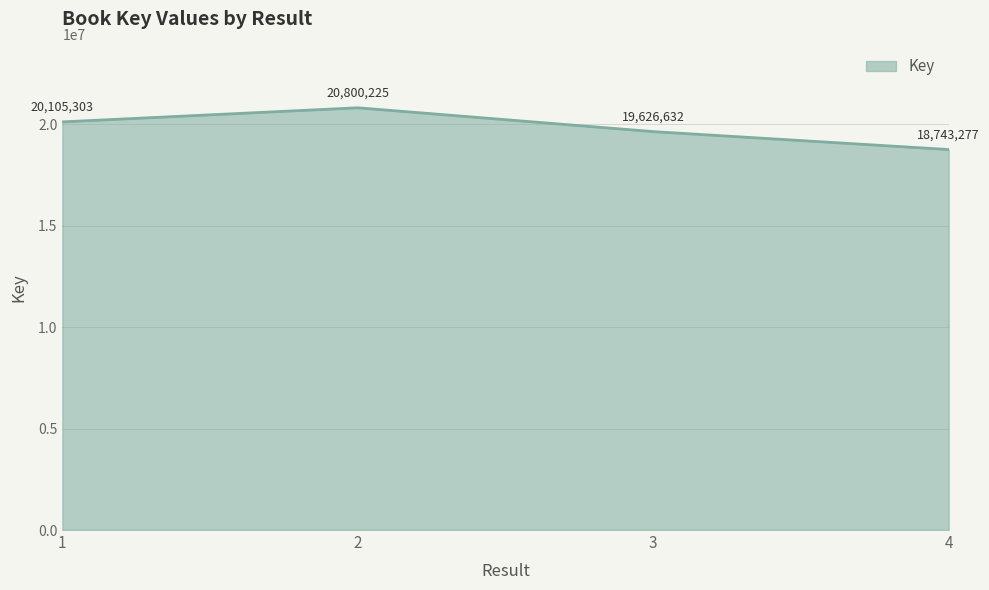

Count the number of data series in this chart.

1